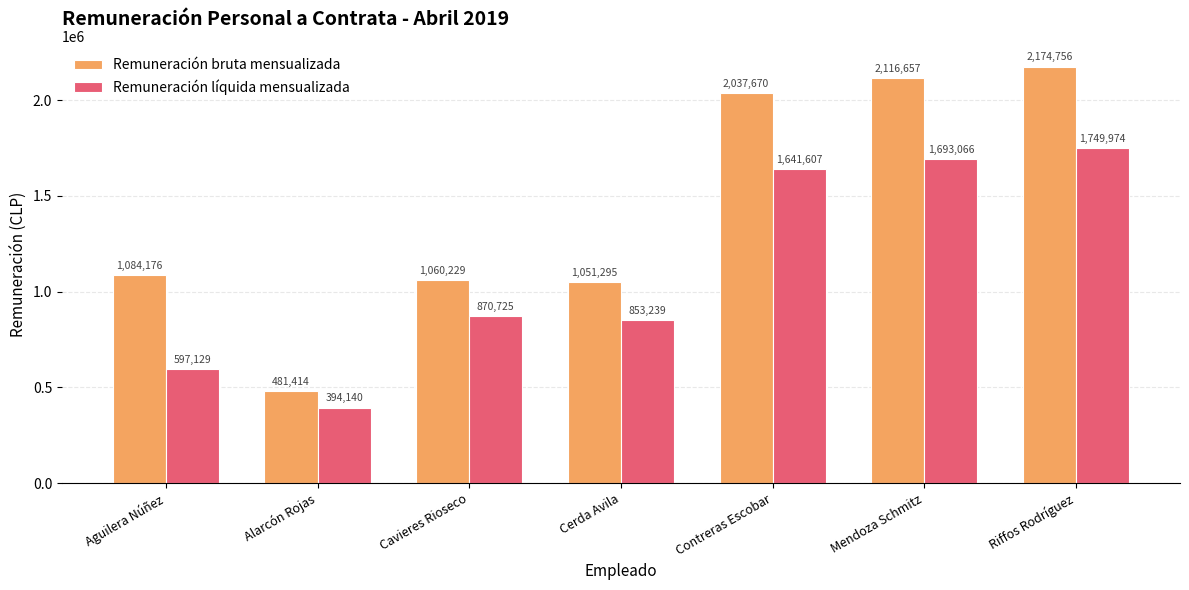

At which label is Remuneración líquida mensualizada closest to 1072057?

Cavieres Rioseco